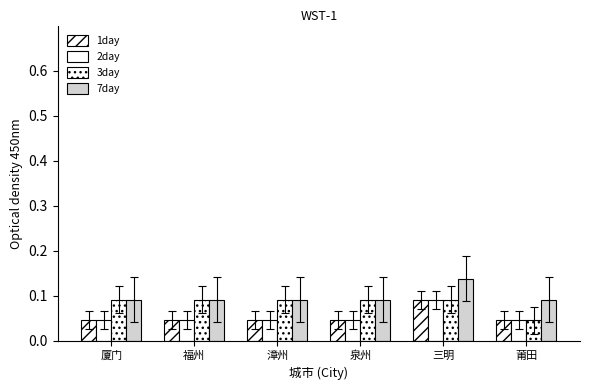

What is the value of the 7day bar at the 3rd from the left?

0.1